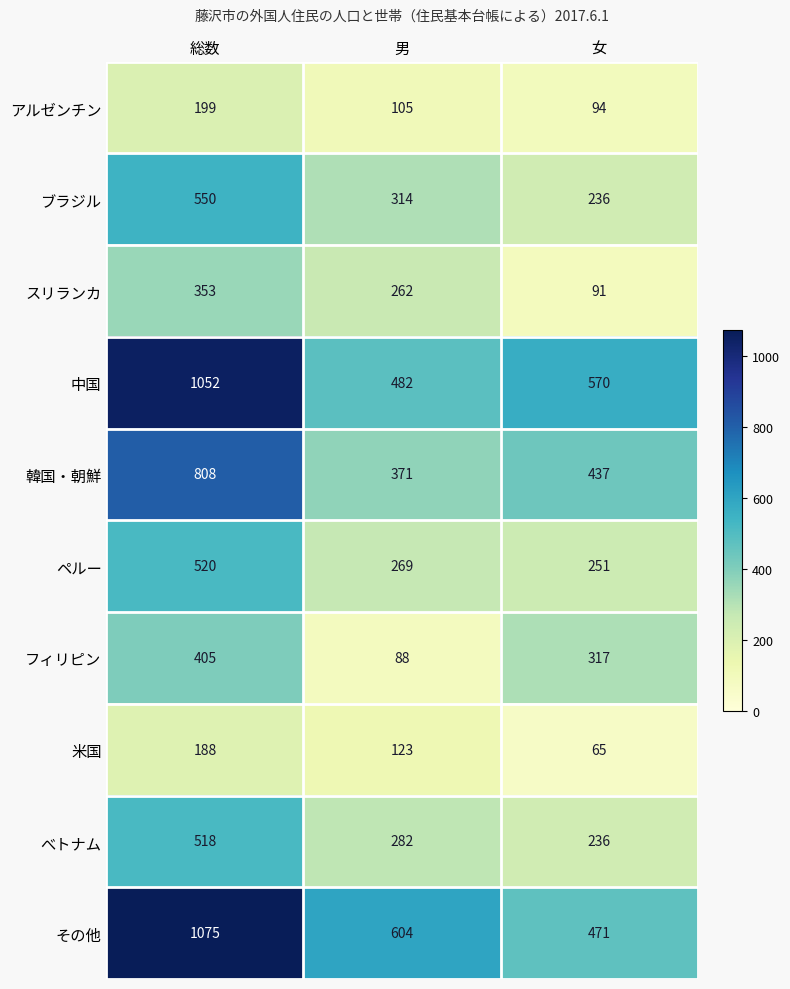

What is the difference between the ブラジル values at 男 and 女?

78